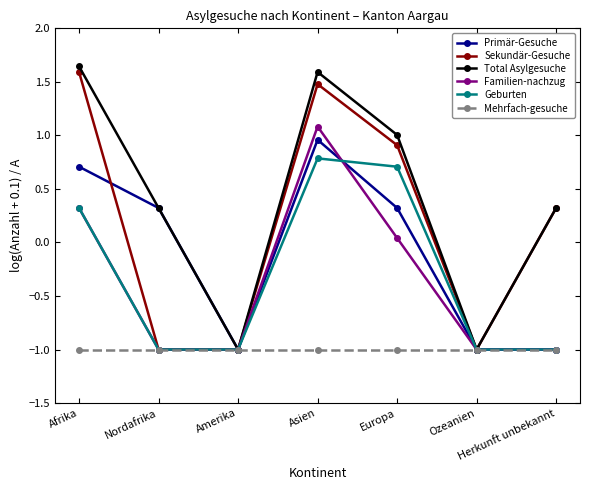

What value does the Familien-nachzug series have at Asien?

1.1